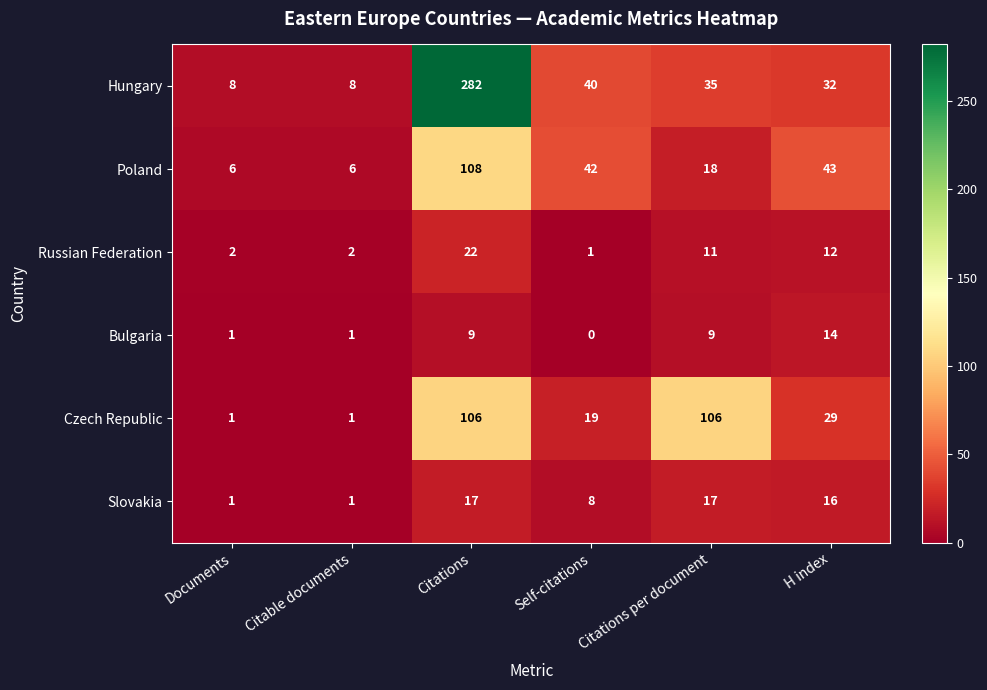

What is the difference between the highest and lowest values at Citations?

273